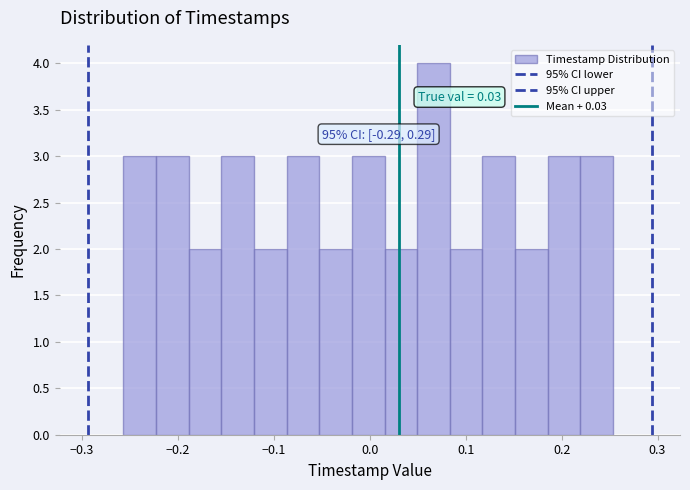

Around what value on the x-axis is the tallest bar? Give the approximate position of its centre, as read against the axis.

0.07